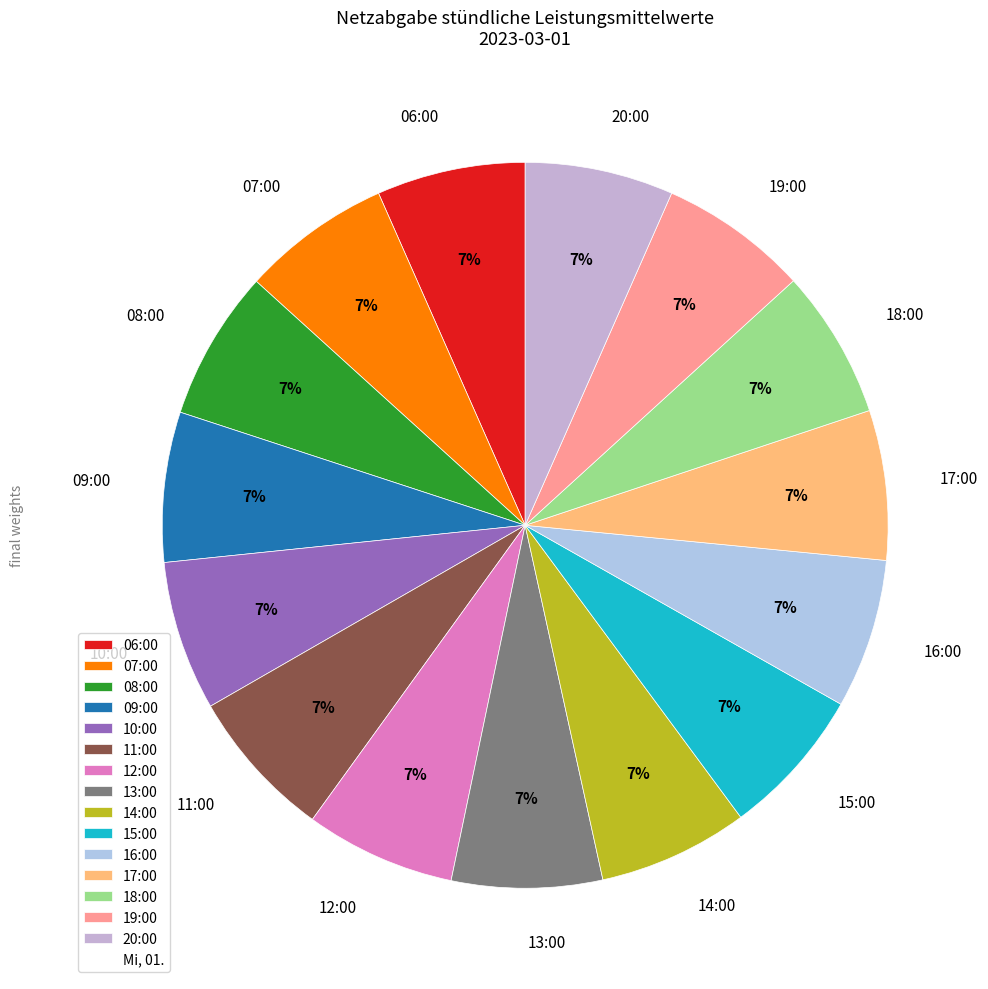

Does 20:00 account for over 50% of the chart?

No